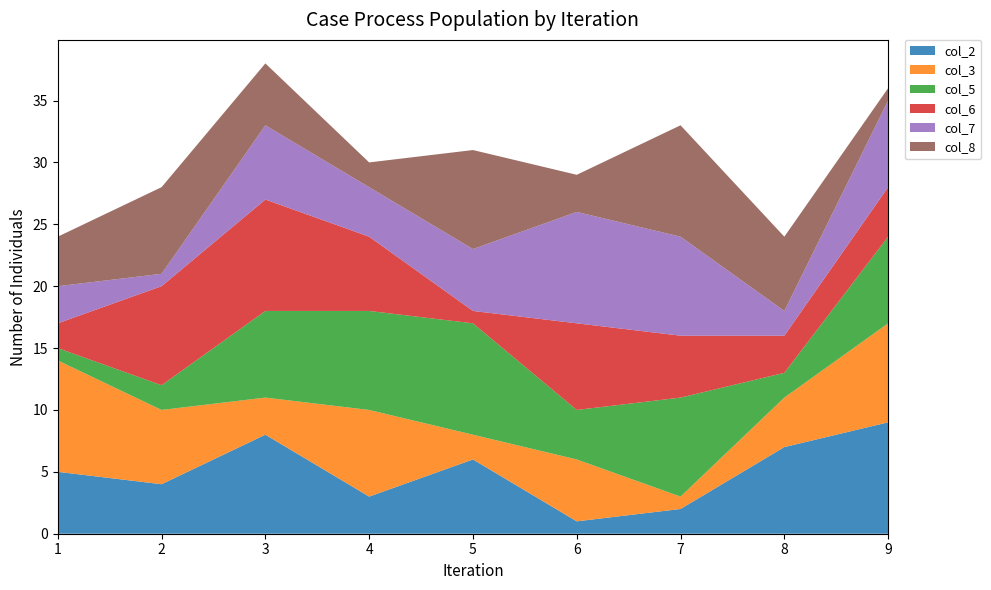

Reading left to right, extract all data points from this chart.

col_2: 5	4	8	3	6	1	2	7	9
col_3: 9	6	3	7	2	5	1	4	8
col_5: 1	2	7	8	9	4	8	2	7
col_6: 2	8	9	6	1	7	5	3	4
col_7: 3	1	6	4	5	9	8	2	7
col_8: 4	7	5	2	8	3	9	6	1